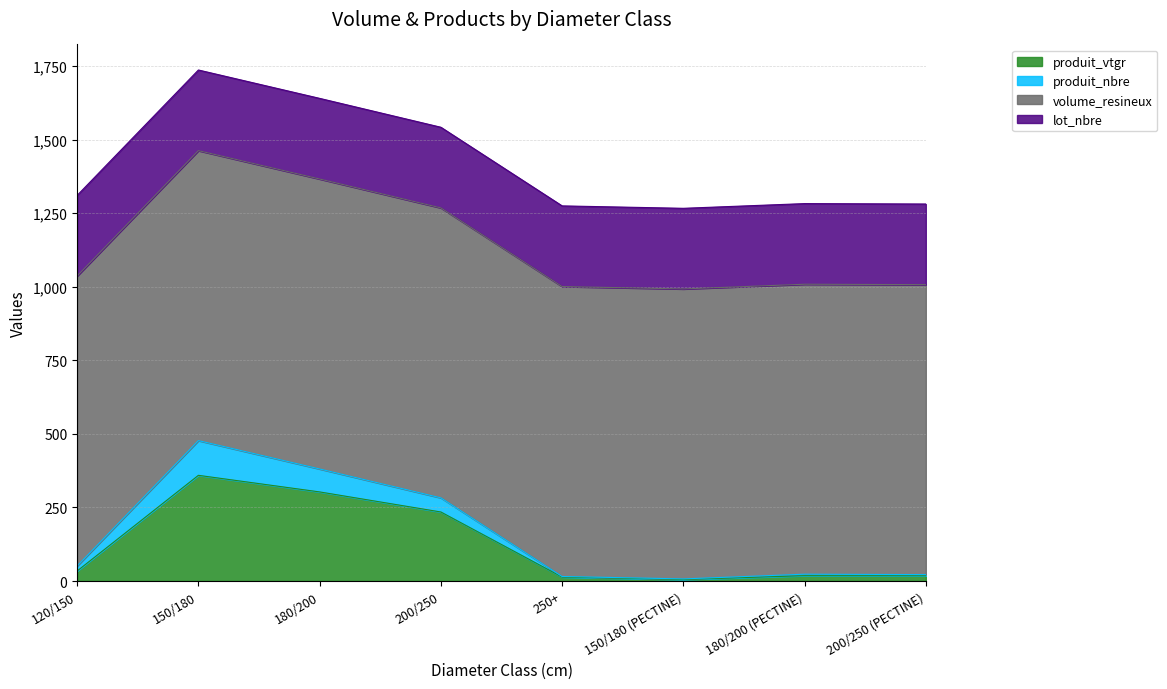

True or false: produit_vtgr has a value of 17.8 at 200/250 (PECTINE).

True